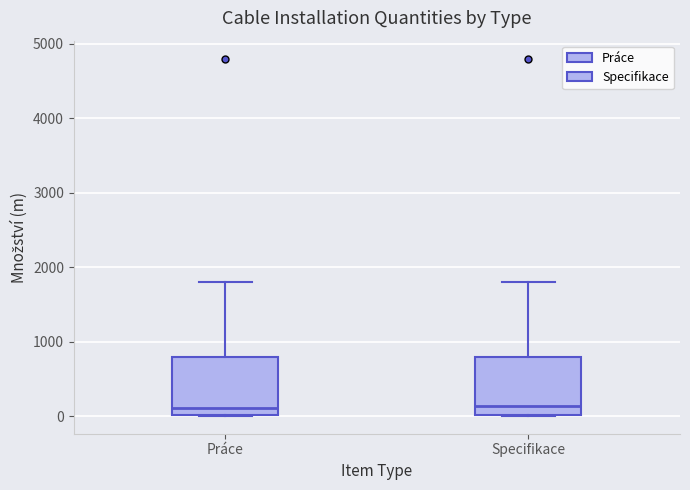

Where does the upper whisker of the box for Práce end on the y-axis? The values are not printed on the chart, so give them approximately, as read against the axis.

1800